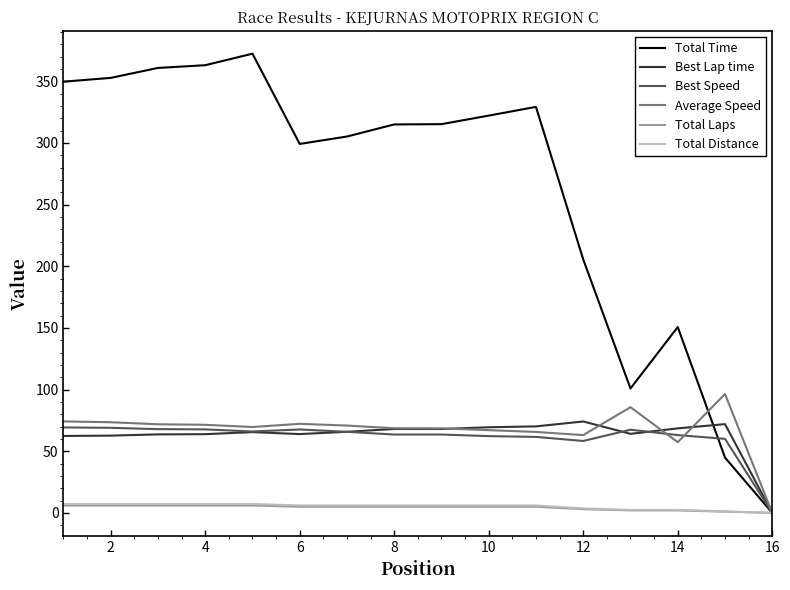

Count the number of data series in this chart.

6